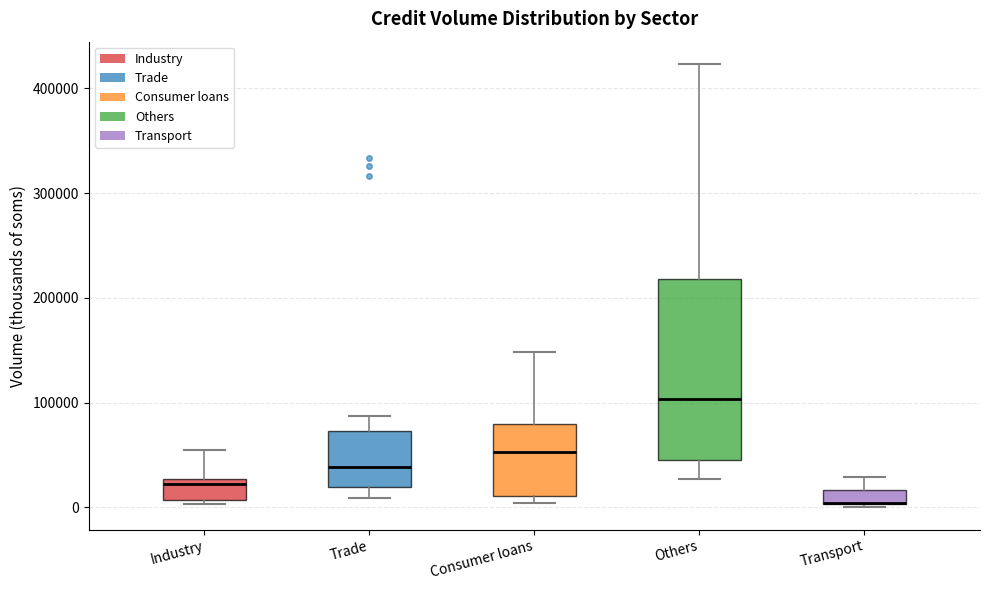

Where does the lower whisker of the box for Others end on the y-axis? The values are not printed on the chart, so give them approximately, as read against the axis.

30000